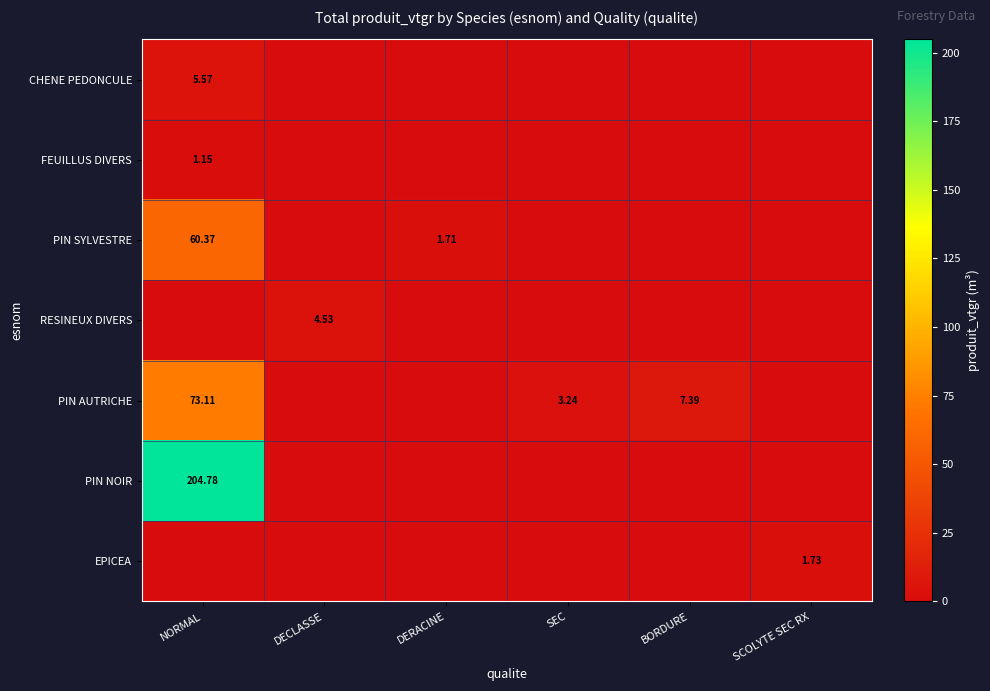

What is the total value across all series at DECLASSE?

4.5